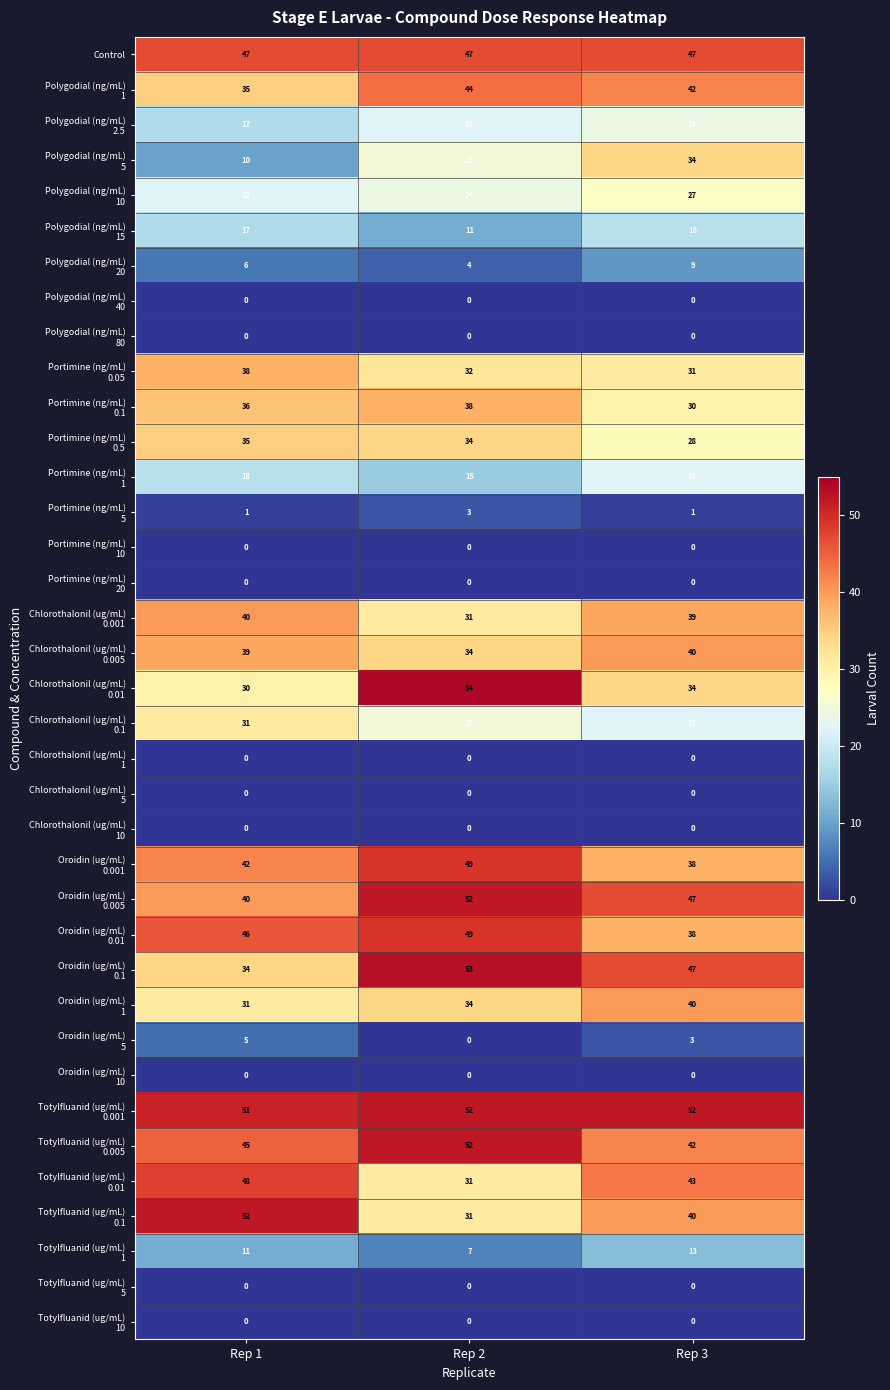

What is the greatest value displayed?

54